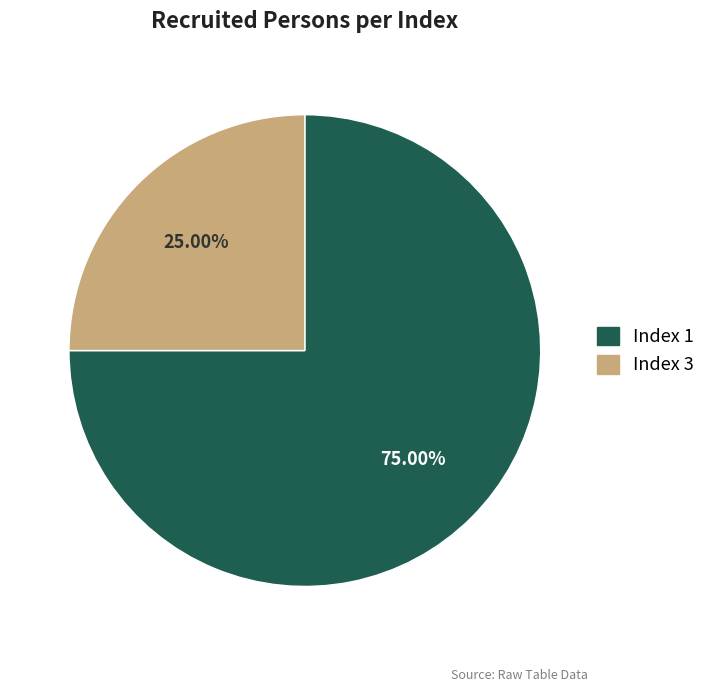

How many segments does this pie chart have?

2